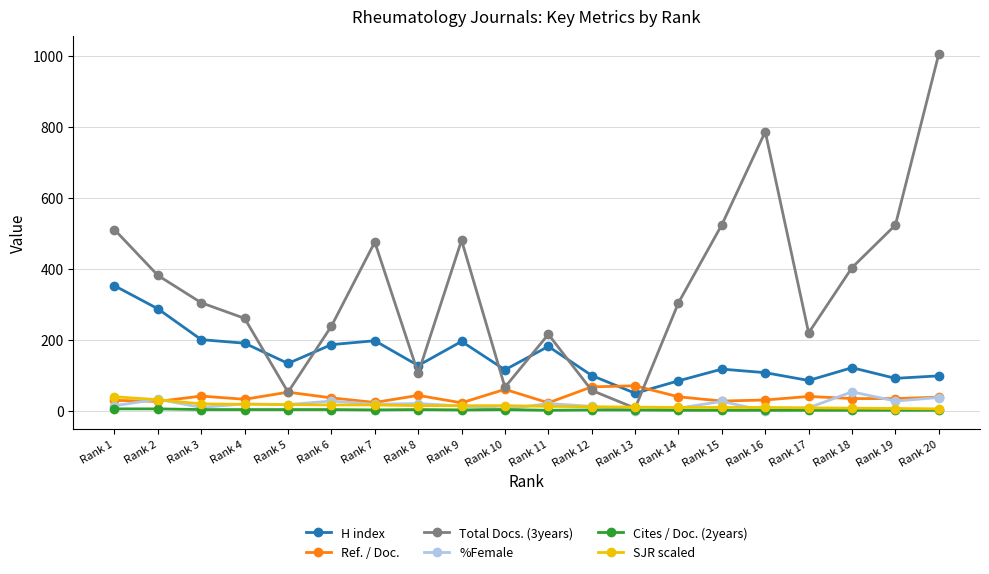

How many categories are shown in the chart?

20